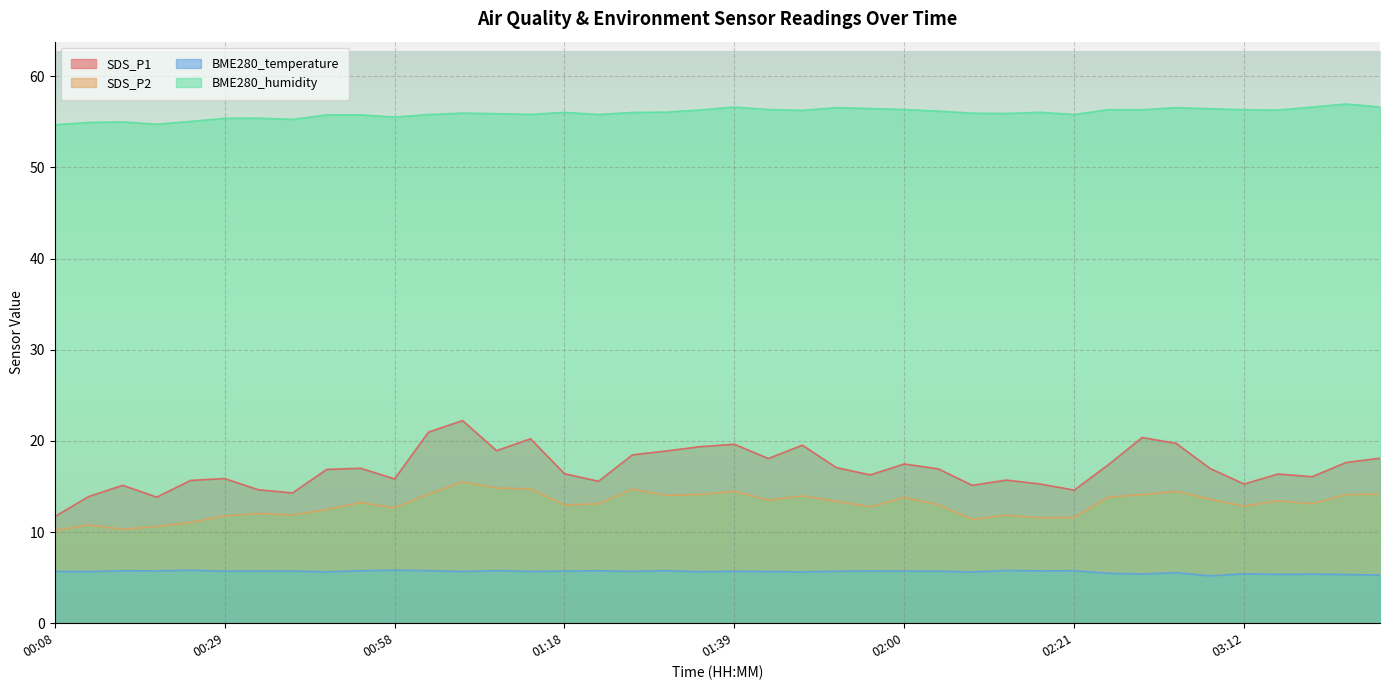

True or false: BME280_temperature has a value of 5.8 at 02:21.

True